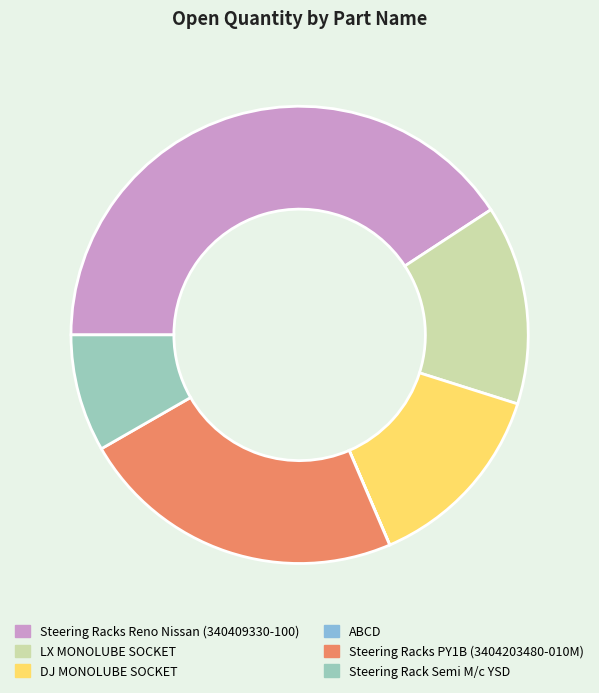

The LX MONOLUBE SOCKET slice represents 14% of the pie. True or false?

True